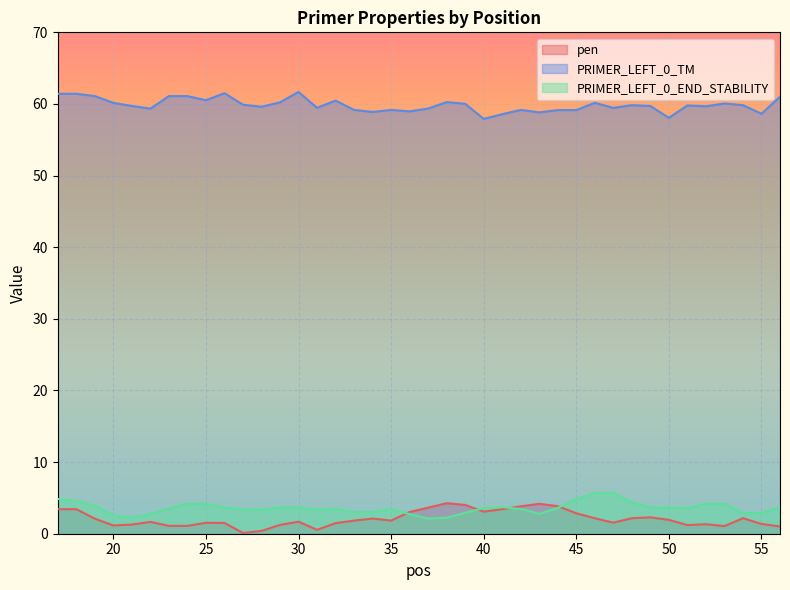

Does the chart display data point markers on the line(s)?

No